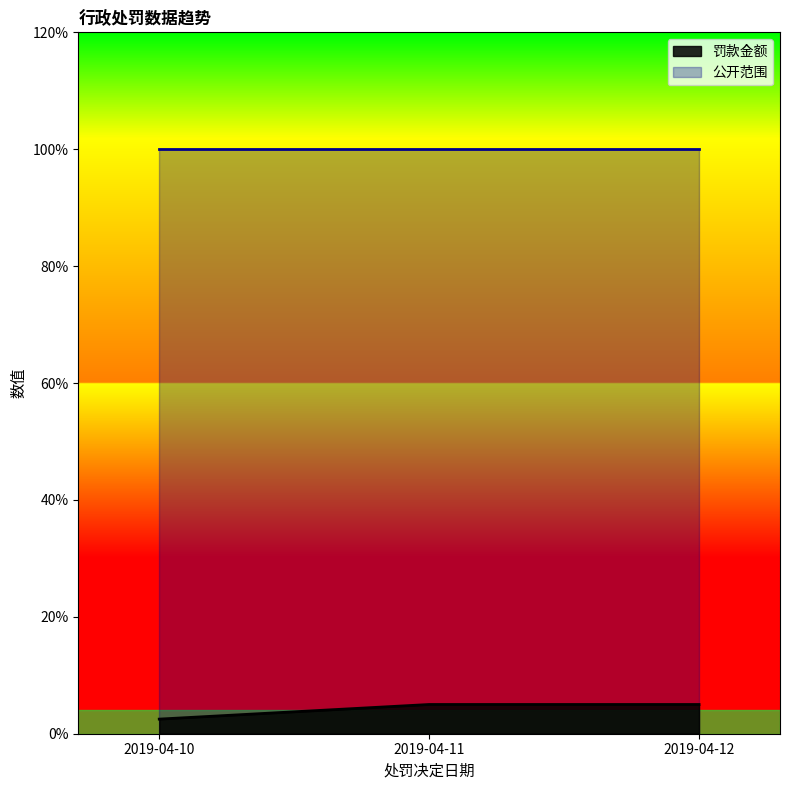

What are all the series names shown in the legend?

罚款金额, 公开范围